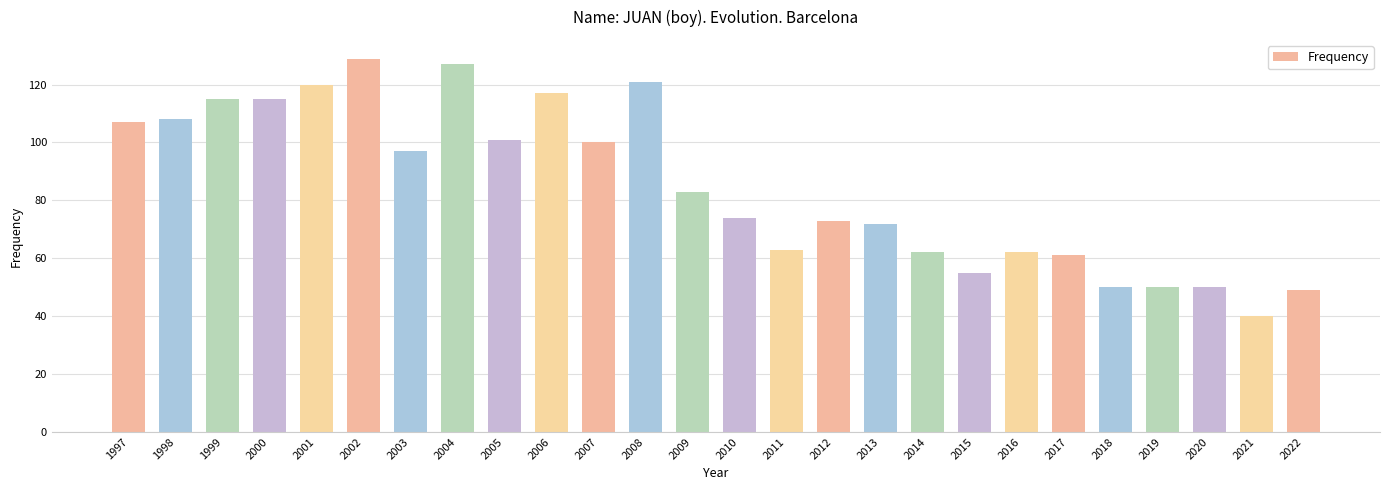

What is the maximum value shown in the chart?

129